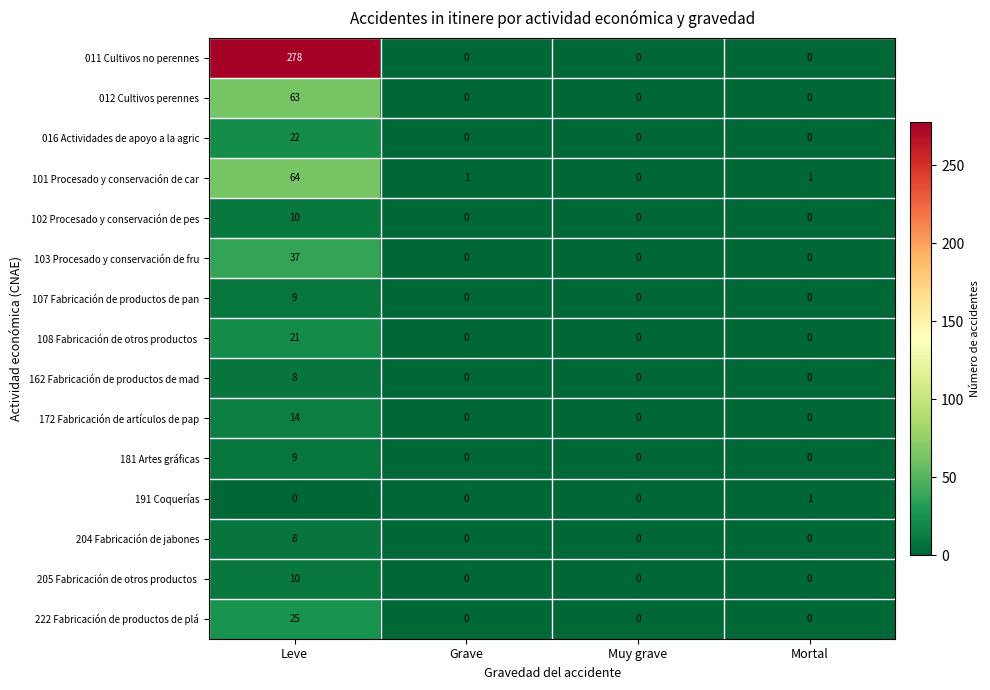

The value of 107 Fabricación de productos de pan at Leve is 9. True or false?

True